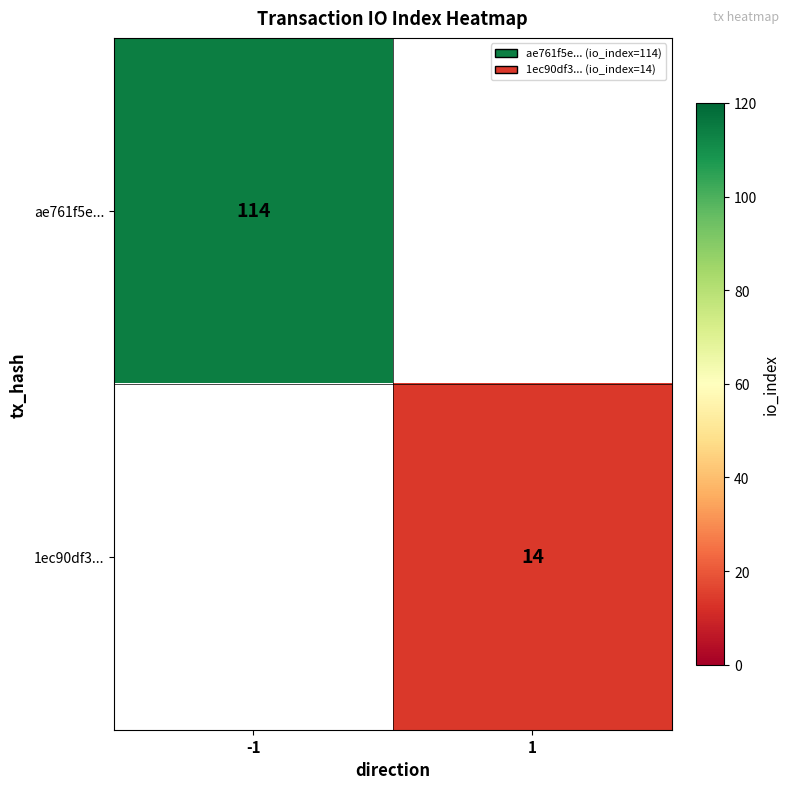

True or false: 1ec90df3... has a value of 22 at 1.

False